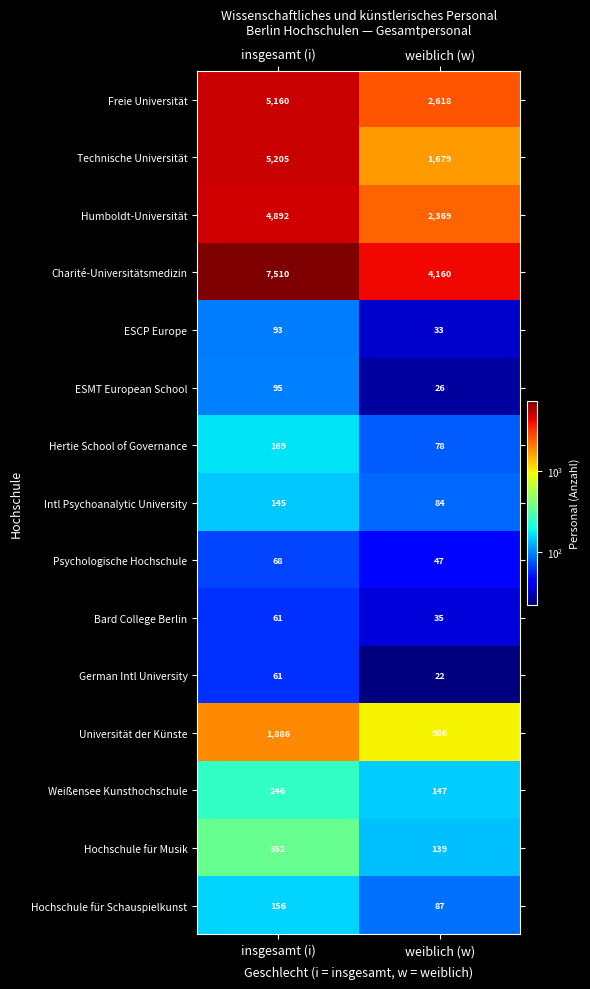

Which series changed the most between insgesamt (i) and weiblich (w)?

Technische Universität